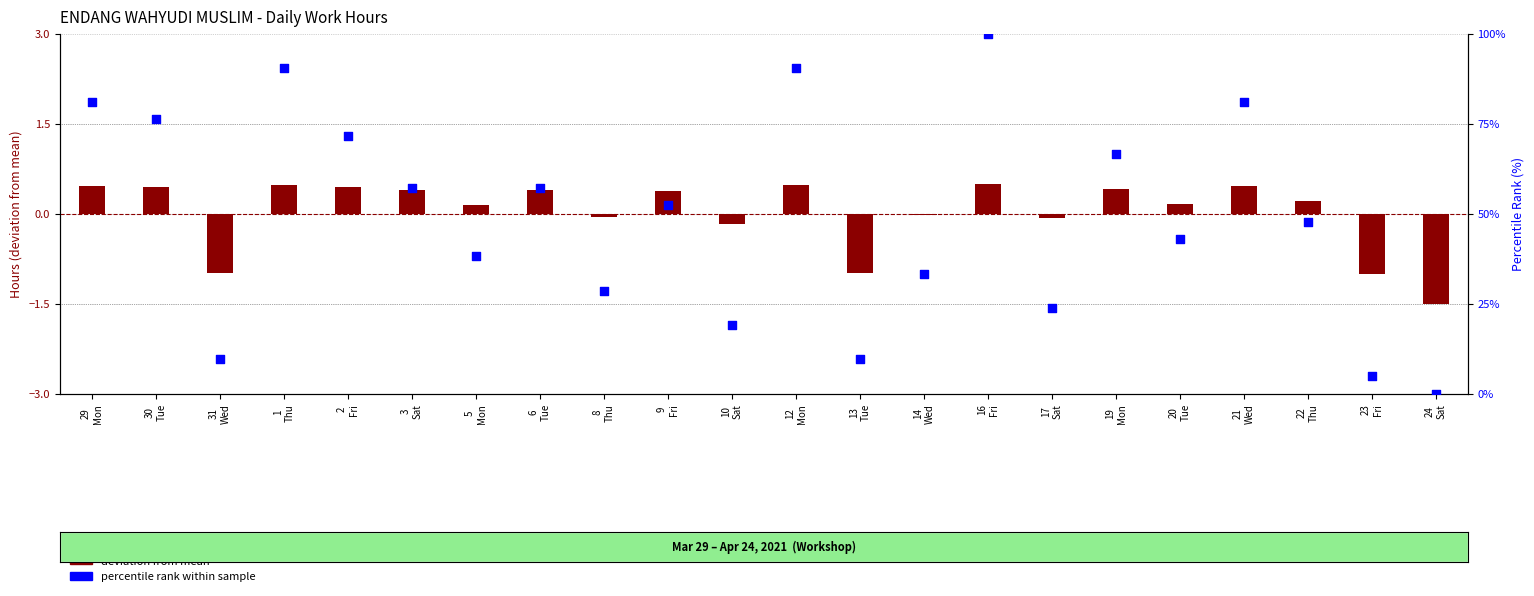

At which category is the sum across all series the highest?

16
Fri